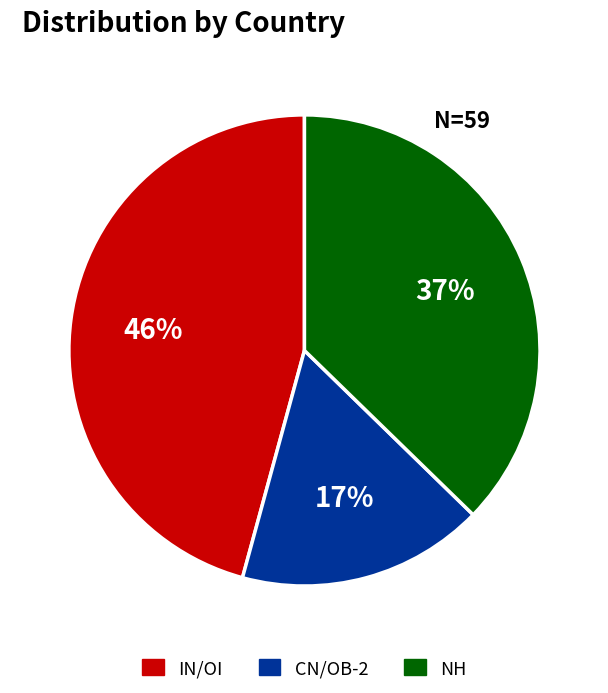

What is the smallest slice in the pie chart?

CN/OB-2